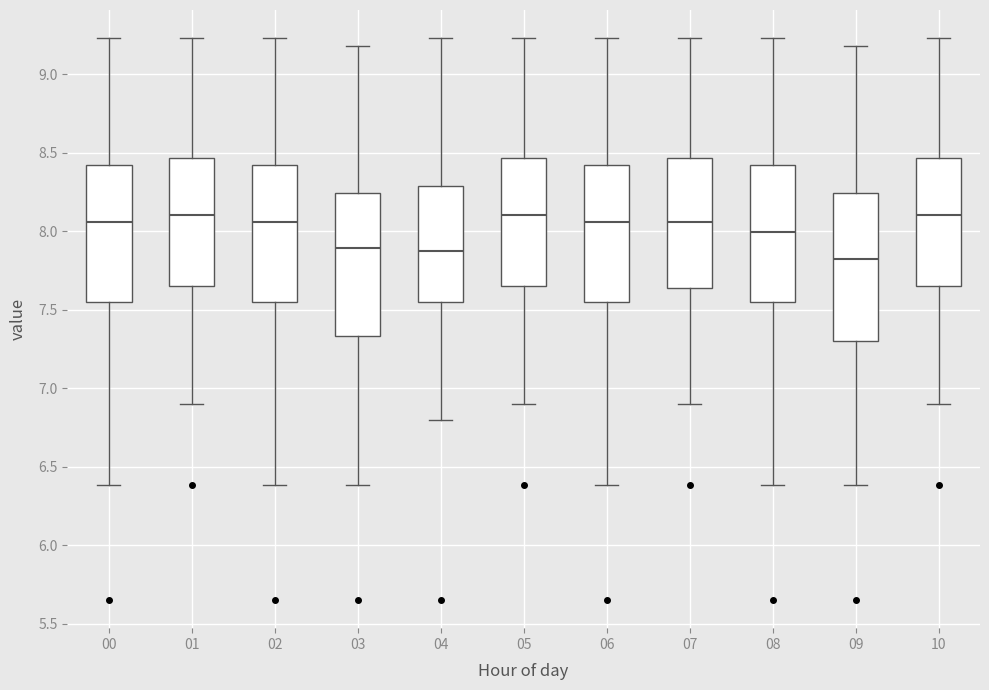

Reading left to right, transcribe this box plot: for each box, give where its median line is, the range the box spans, and where its two whiskers end, as read against the y-axis. The values are not printed on the chart, so give them approximately, as read against the axis.

00: median 8.05, box 7.55 to 8.40, whiskers 6.40 to 9.25
01: median 8.10, box 7.65 to 8.45, whiskers 6.90 to 9.25
02: median 8.05, box 7.55 to 8.40, whiskers 6.40 to 9.25
03: median 7.90, box 7.35 to 8.25, whiskers 6.40 to 9.20
04: median 7.90, box 7.55 to 8.30, whiskers 6.80 to 9.25
05: median 8.10, box 7.65 to 8.45, whiskers 6.90 to 9.25
06: median 8.05, box 7.55 to 8.40, whiskers 6.40 to 9.25
07: median 8.05, box 7.65 to 8.45, whiskers 6.90 to 9.25
08: median 8.00, box 7.55 to 8.40, whiskers 6.40 to 9.25
09: median 7.85, box 7.30 to 8.25, whiskers 6.40 to 9.20
10: median 8.10, box 7.65 to 8.45, whiskers 6.90 to 9.25